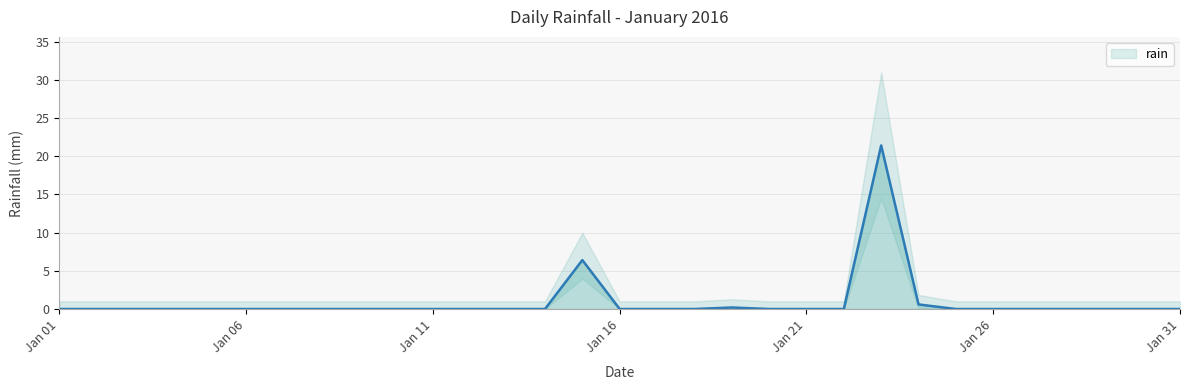

What is the highest value of the rain series?

21.4